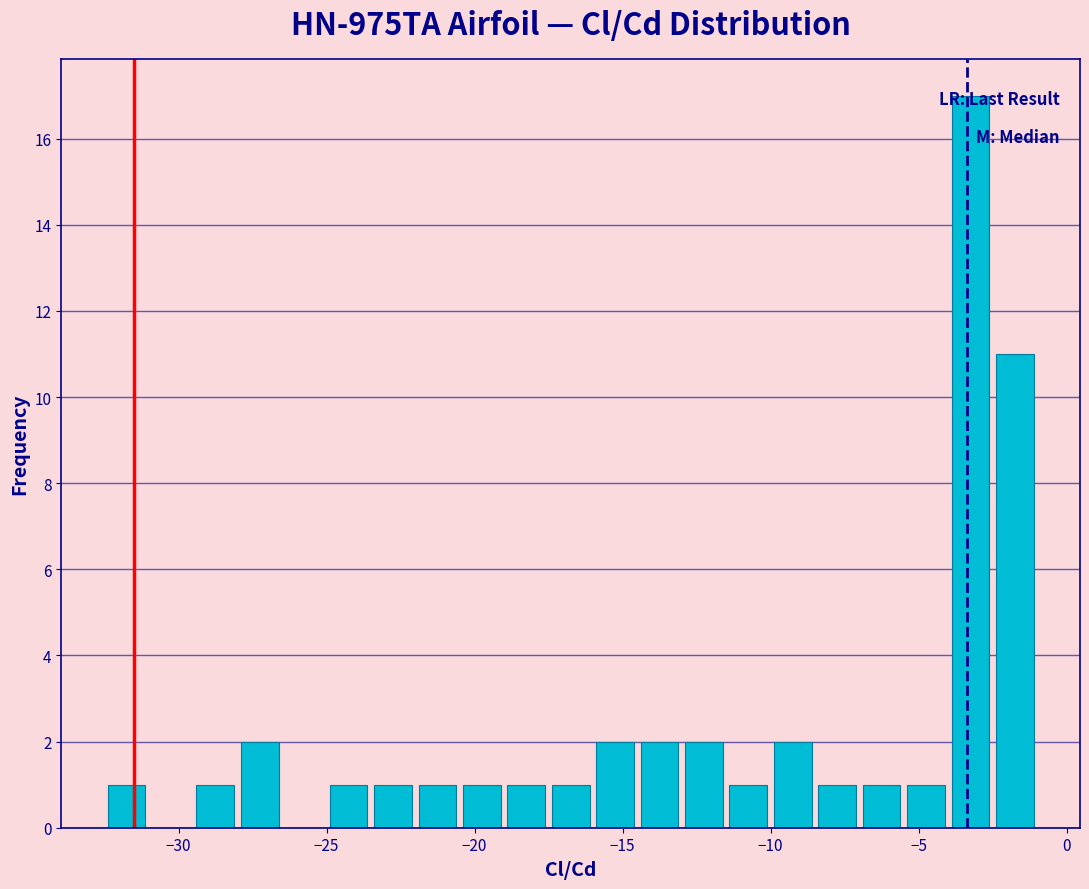

Around what value on the x-axis is the tallest bar? Give the approximate position of its centre, as read against the axis.

-3.5